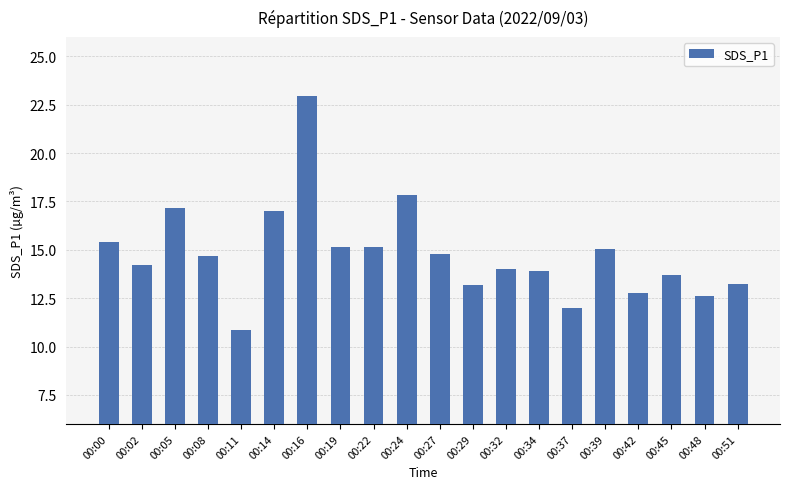

At which label does the data first exceed 14?

00:00